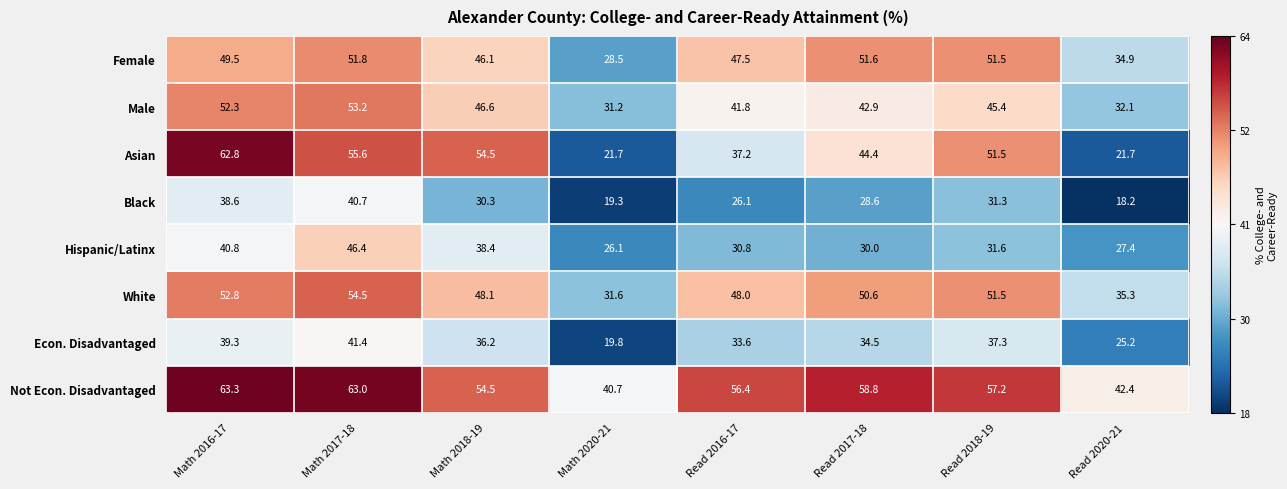

Which category has the lowest value across all series?

Read 2020-21